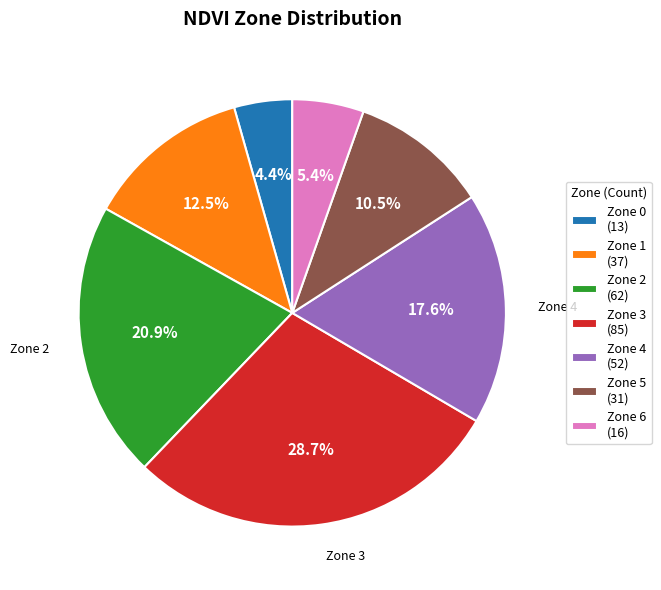

Is there any slice that represents more than half of the pie?

No